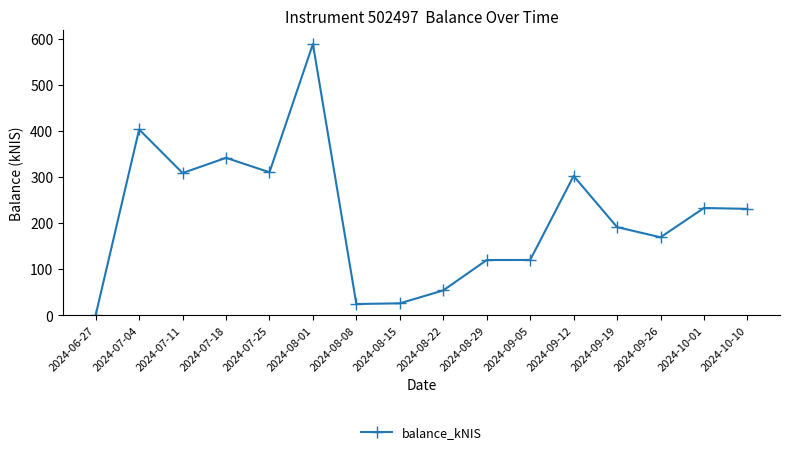

What position from the right is 2024-09-19?

4